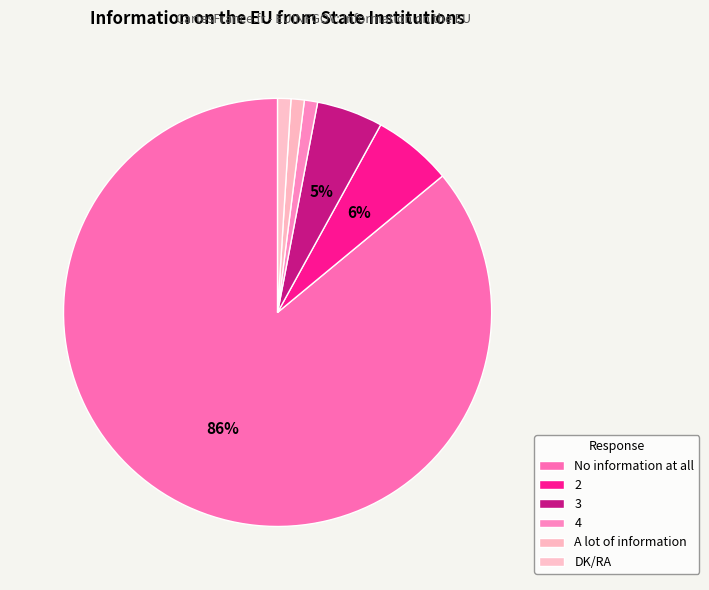

How many segments does this pie chart have?

6